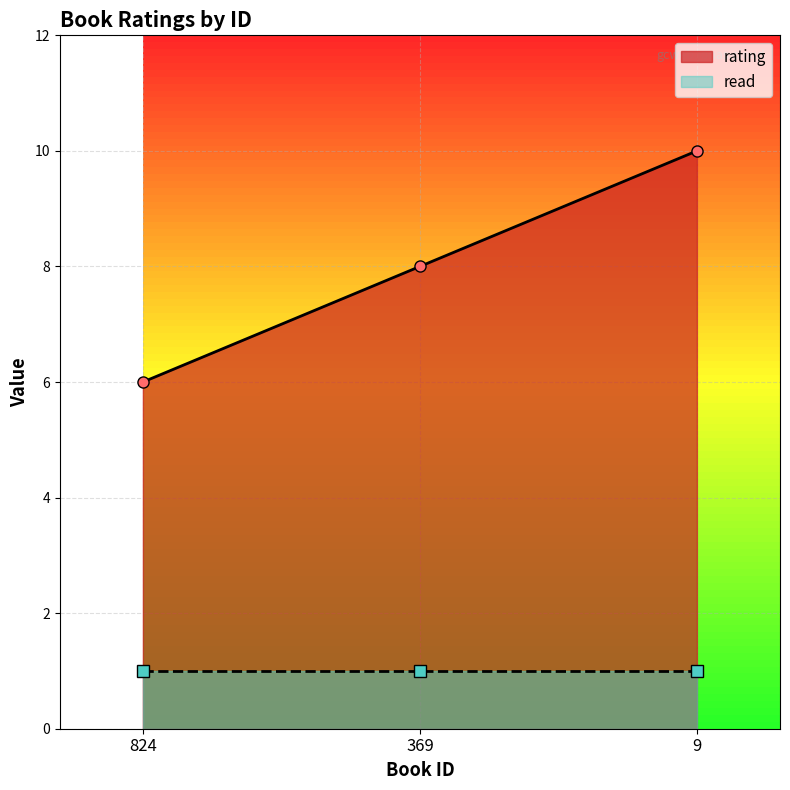

True or false: the data shows 6 at 824.

True